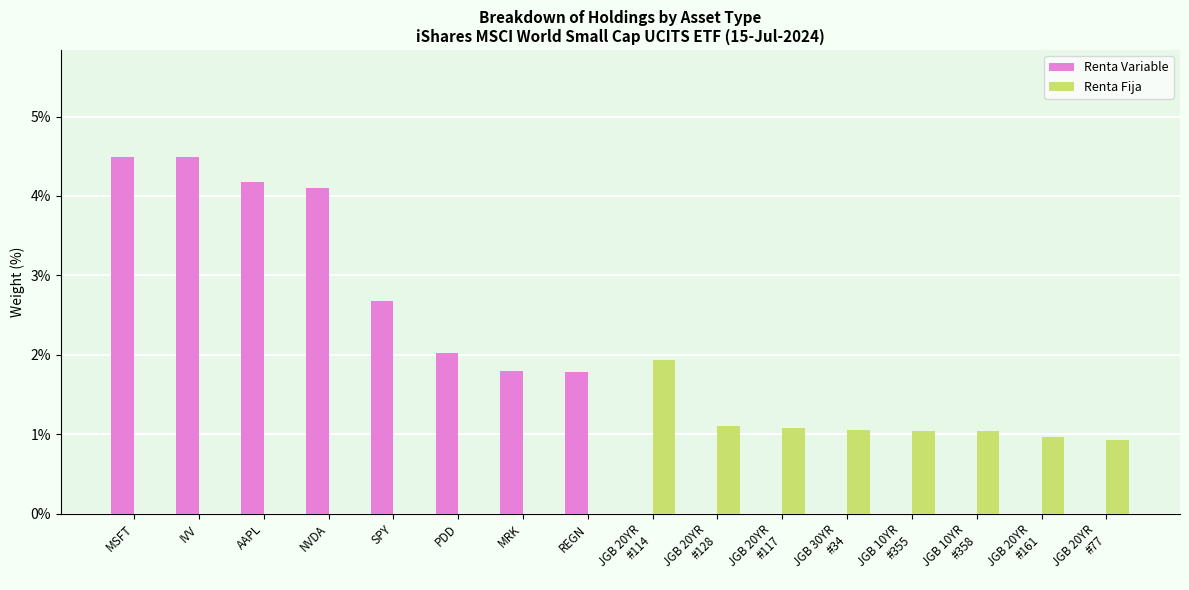

Is it true that Renta Variable equals -1.7 at JGB 20YR
#161?

False